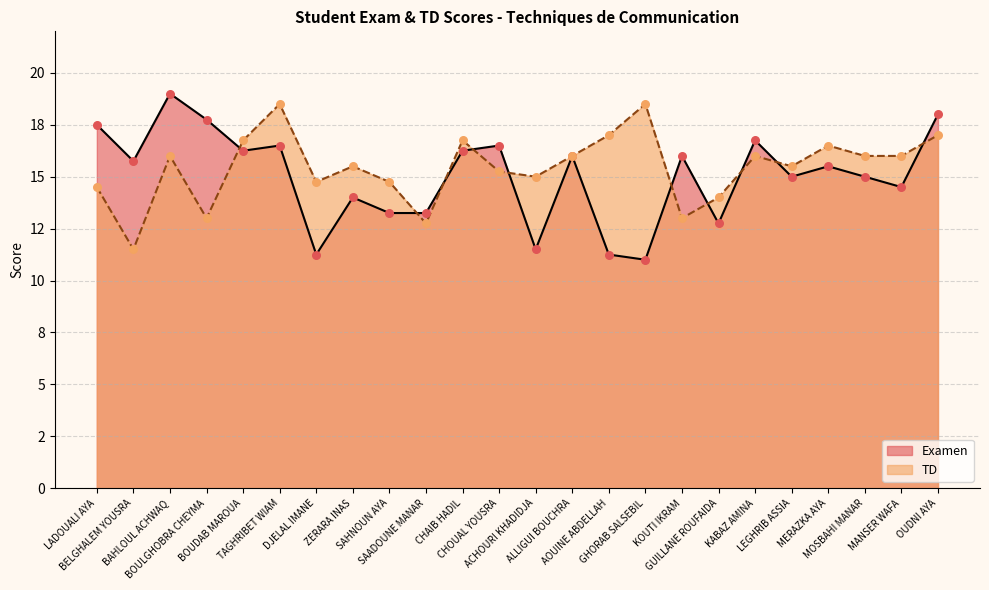

At how many categories does at least one series exceed 15?

19